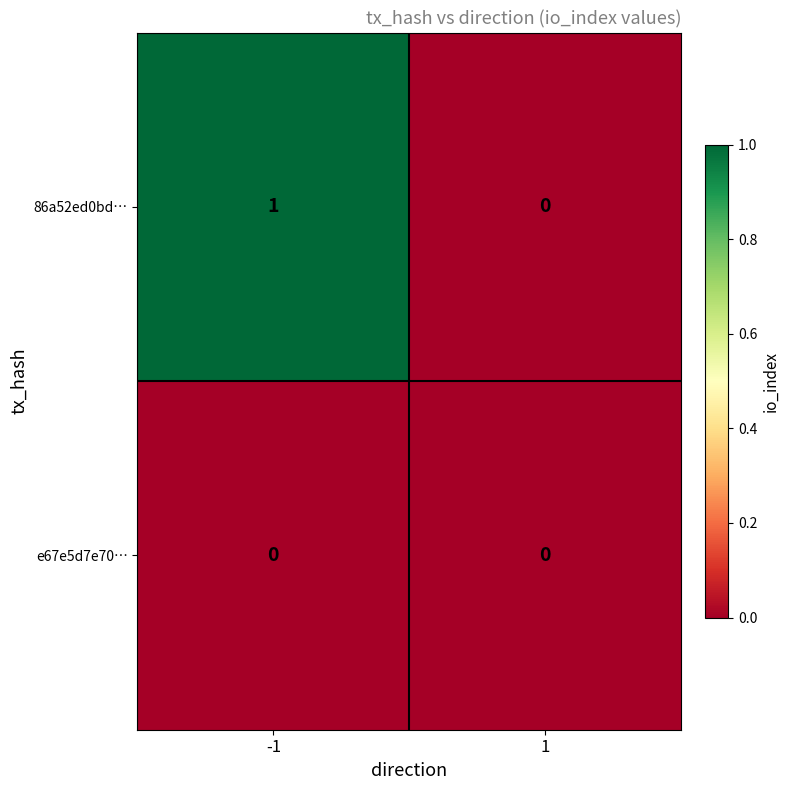

The e67e5d7e70… series shows 0 at -1. True or false?

True